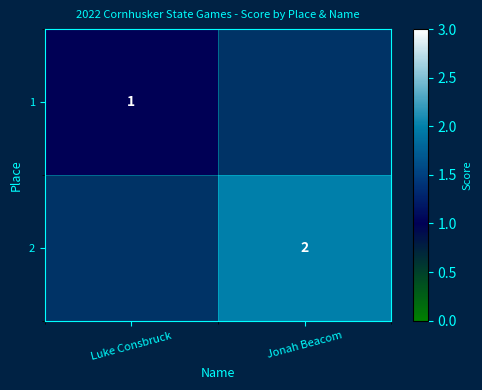

The value of 2 at Jonah Beacom is 1. True or false?

False